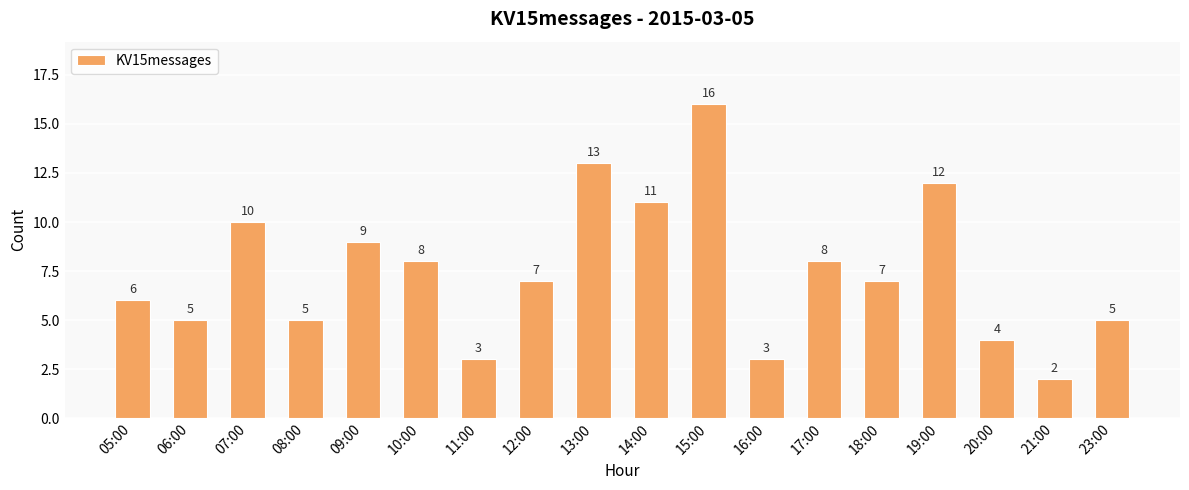

Reading left to right, extract all data points from this chart.

05:00=6	06:00=5	07:00=10	08:00=5	09:00=9	10:00=8	11:00=3	12:00=7	13:00=13	14:00=11	15:00=16	16:00=3	17:00=8	18:00=7	19:00=12	20:00=4	21:00=2	23:00=5